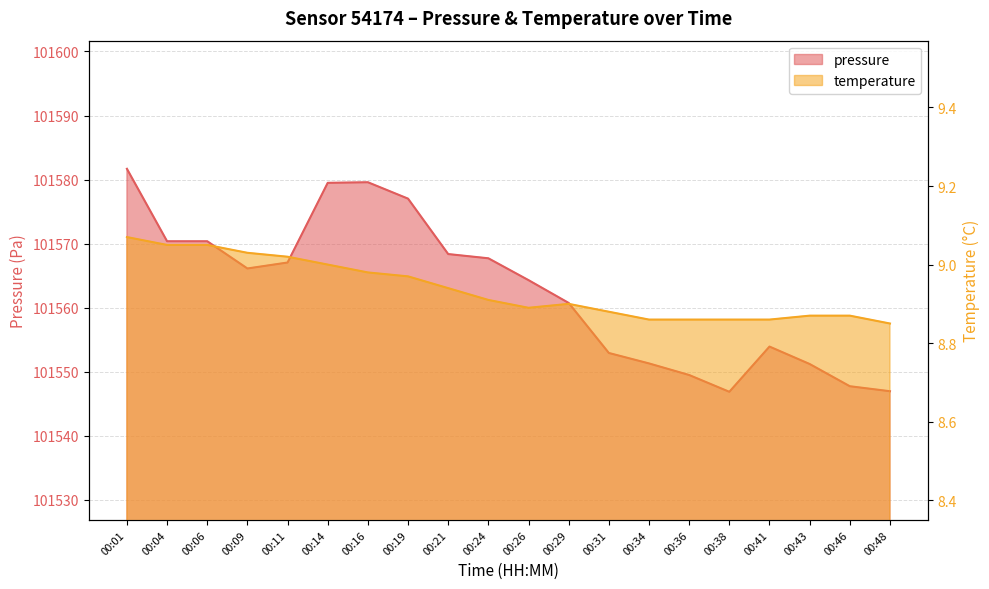

What is the value of the pressure point at the 7th from the left?

101579.6